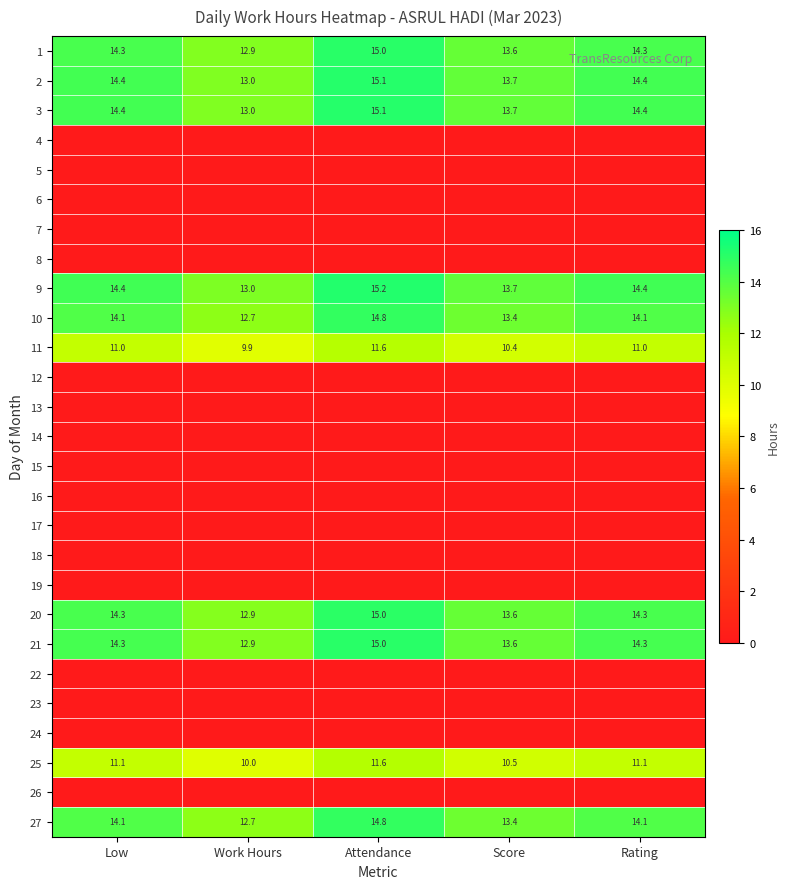

What is the sum of the 2 values at Rating and Attendance?

29.5